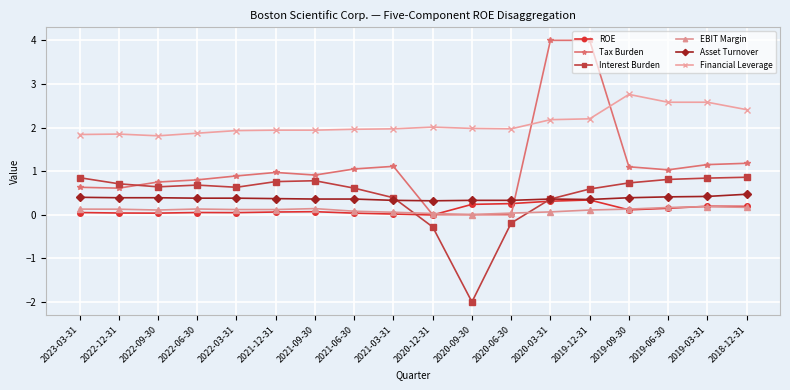

True or false: Financial Leverage has a value of 2.0 at 2020-12-31.

True